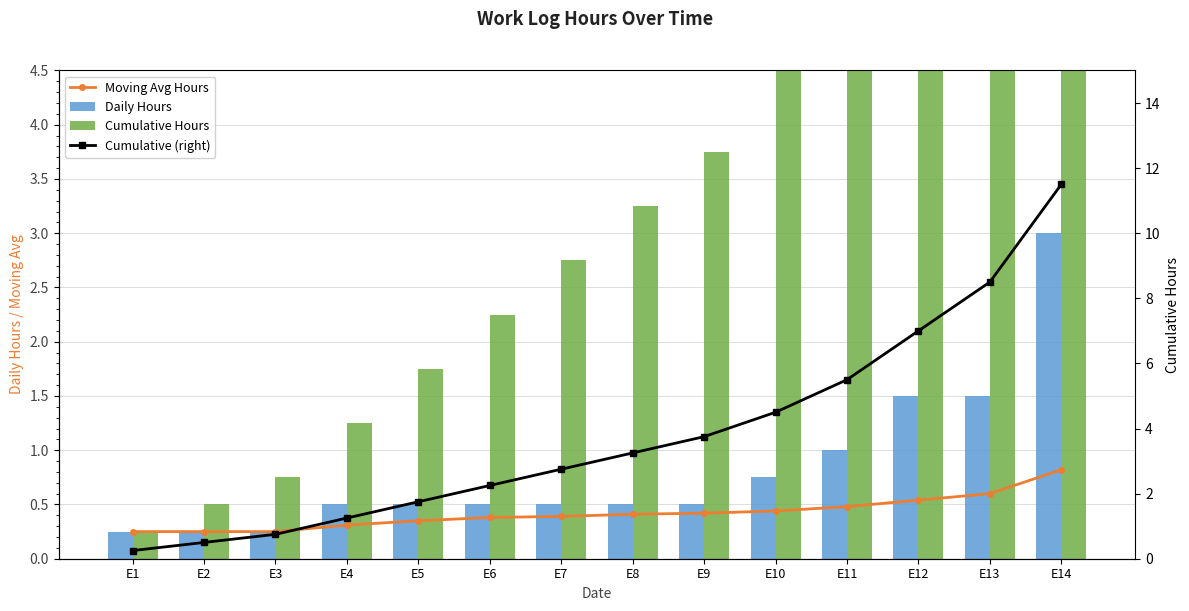

True or false: Moving Avg Hours has a value of 0.4 at E8.

True